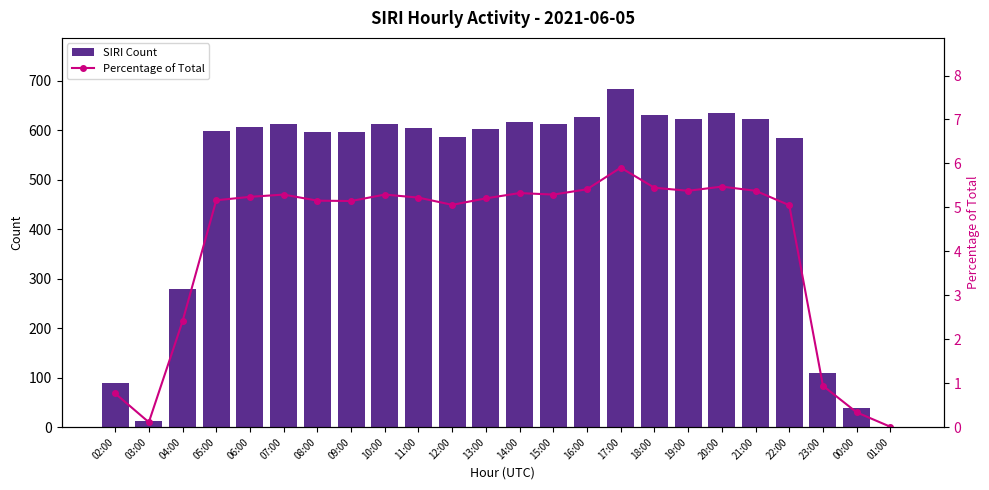

What is the difference between the second highest and second lowest values in the Percentage of Total series?

5.4